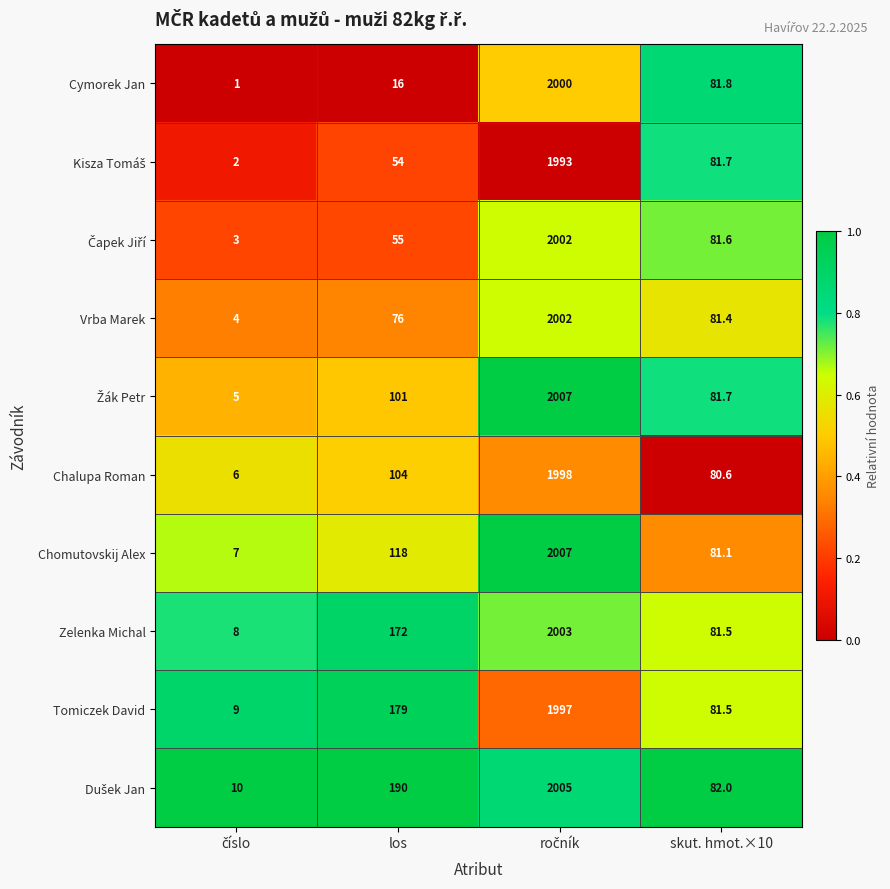

What is the total value across all series at los?

1065.0